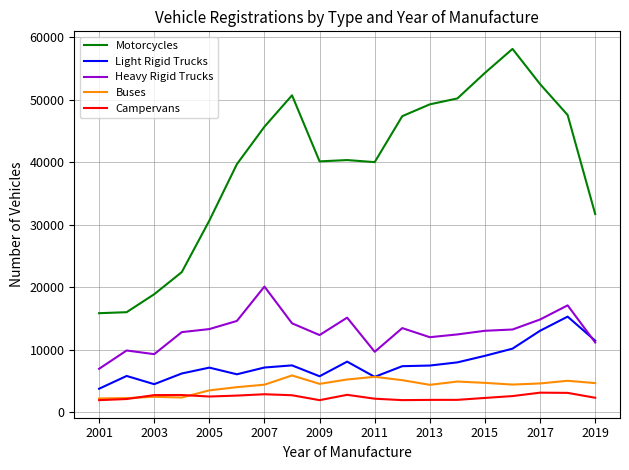

What are all the series names shown in the legend?

Motorcycles, Light Rigid Trucks, Heavy Rigid Trucks, Buses, Campervans